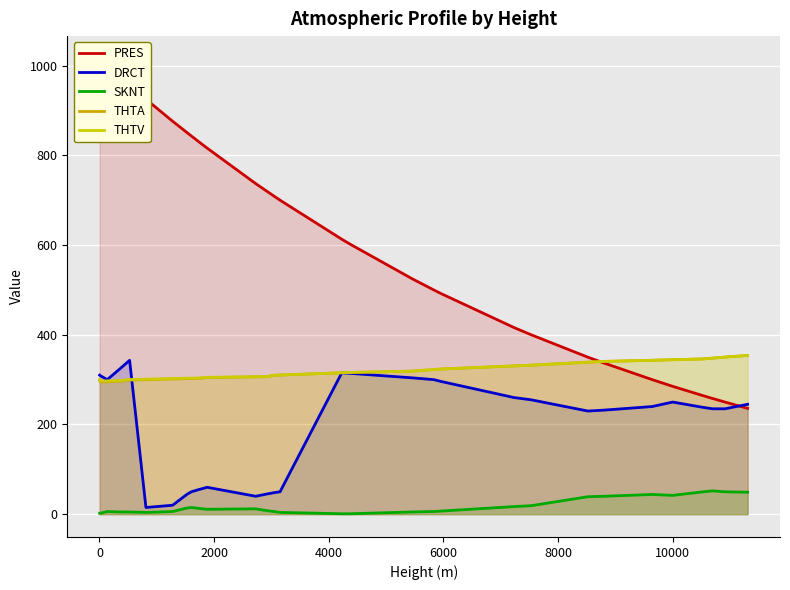

How many values in the THTV series are below 315?

15